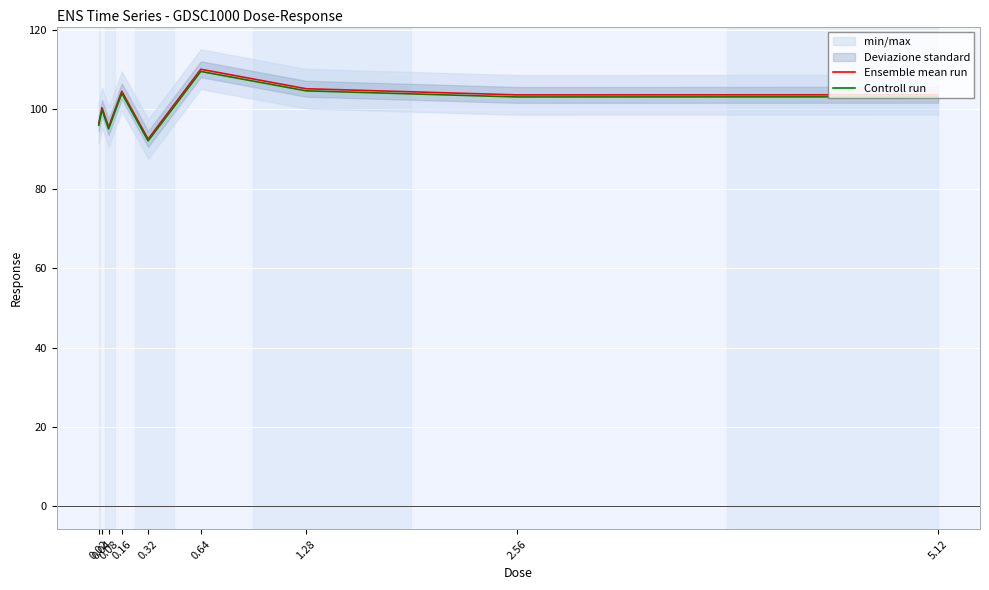

Which category has the highest value in the Controll run series?

0.64